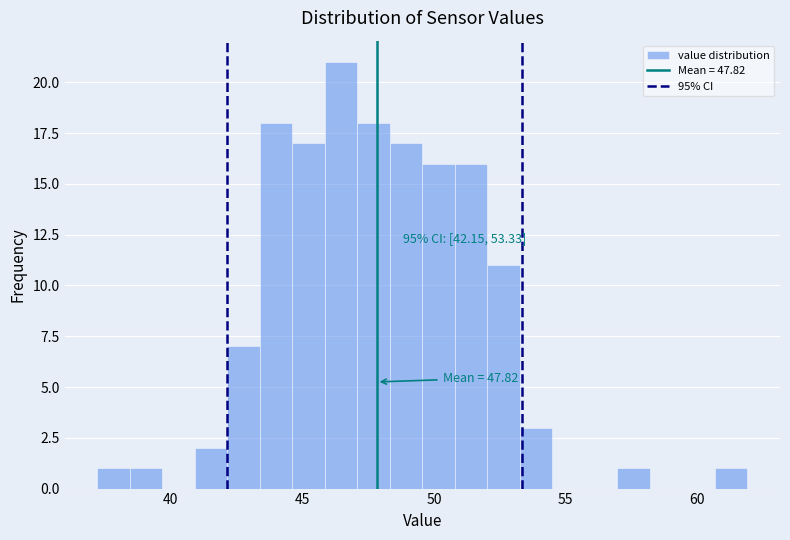

Around what value on the x-axis is the tallest bar? Give the approximate position of its centre, as read against the axis.

46.5